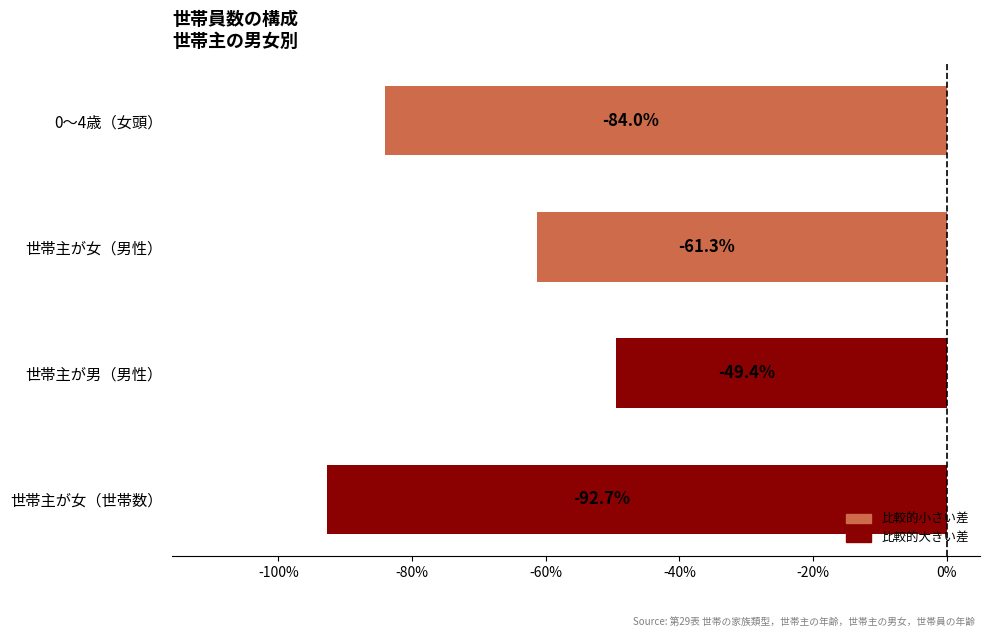

At which label is the value closest to -71?

世帯主が女（男性）